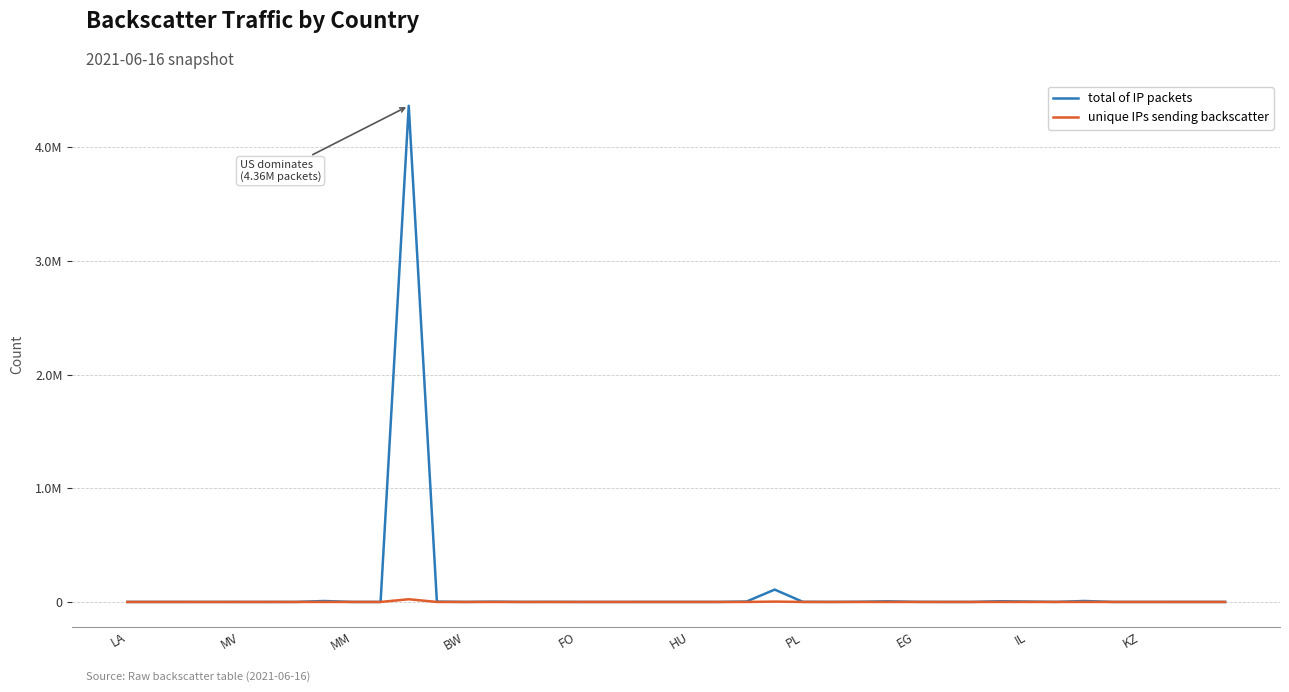

At which label does total of IP packets first exceed 42?

BW